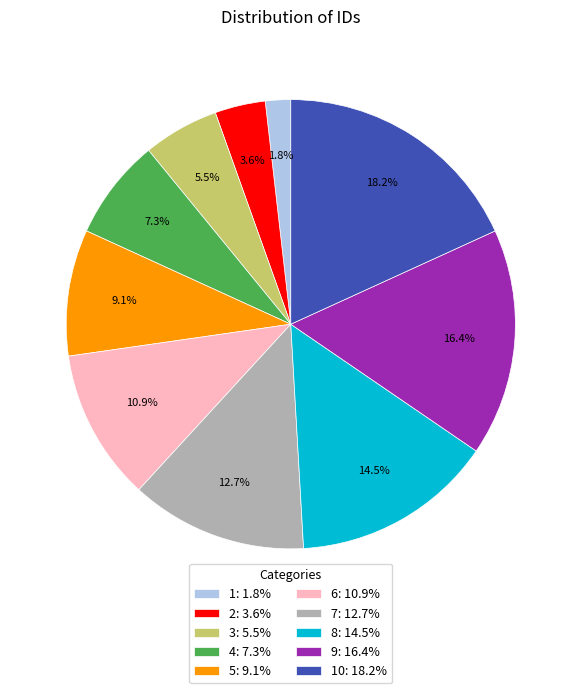

What portion of the pie excludes 10: 18.2%?

81.8%